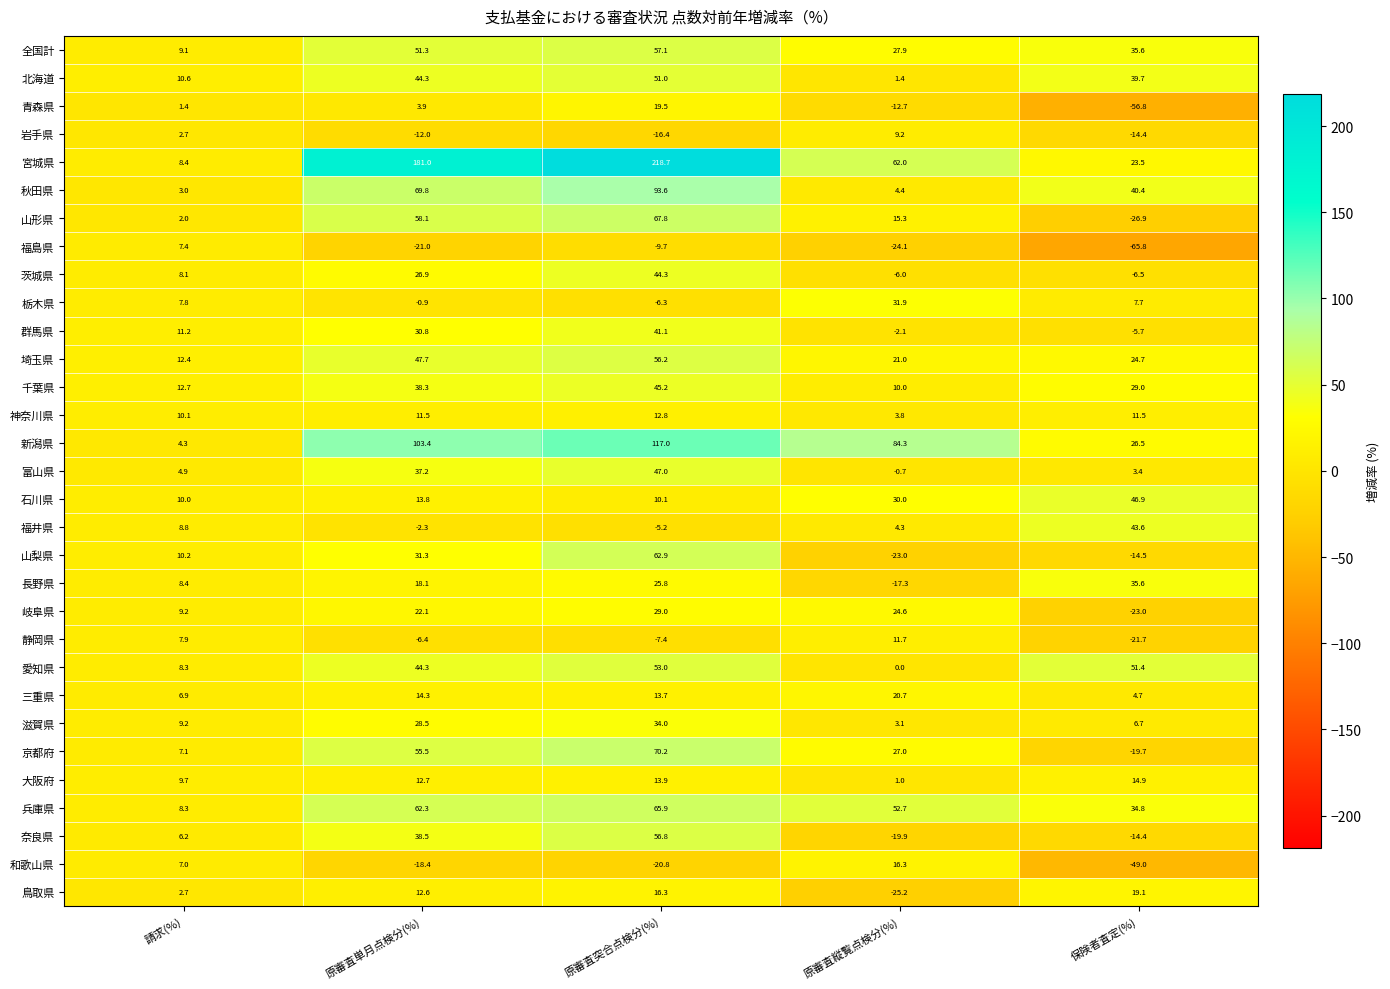

What is the smallest value displayed?

-65.8